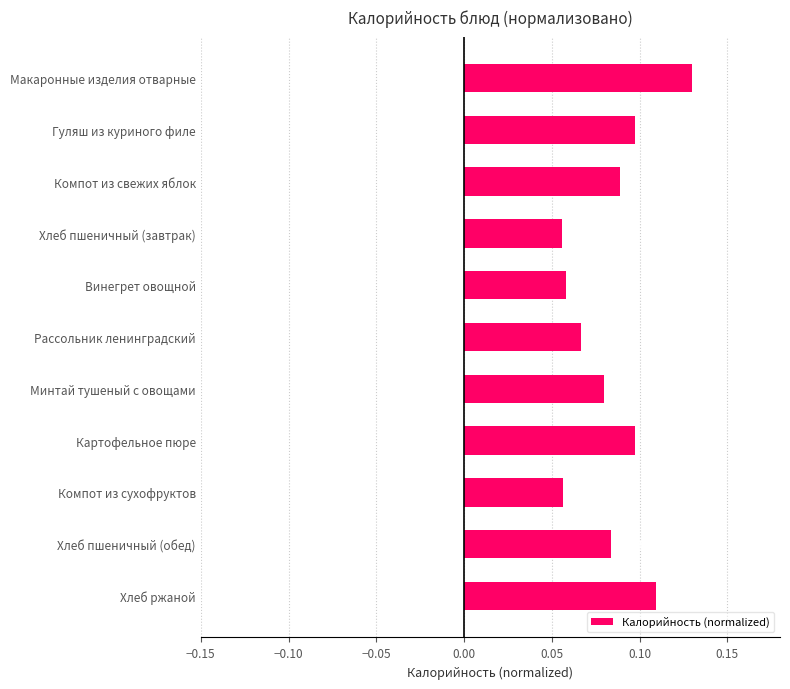

Which category has the highest value across all series?

Макаронные изделия отварные